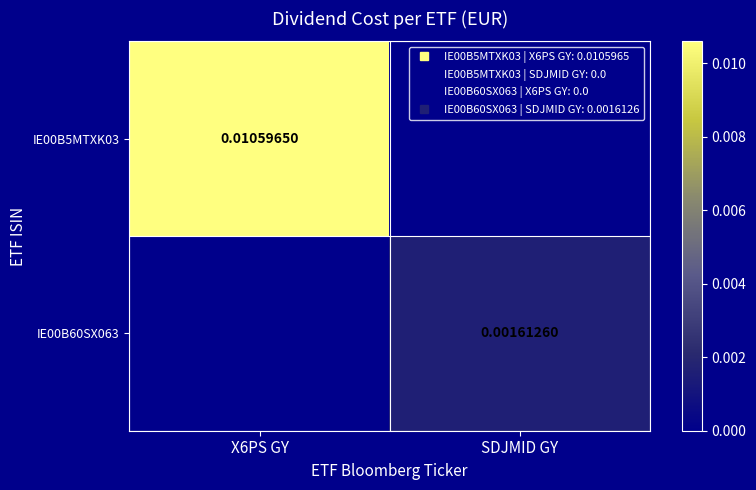

At which label does IE00B60SX063 reach its peak?

SDJMID GY